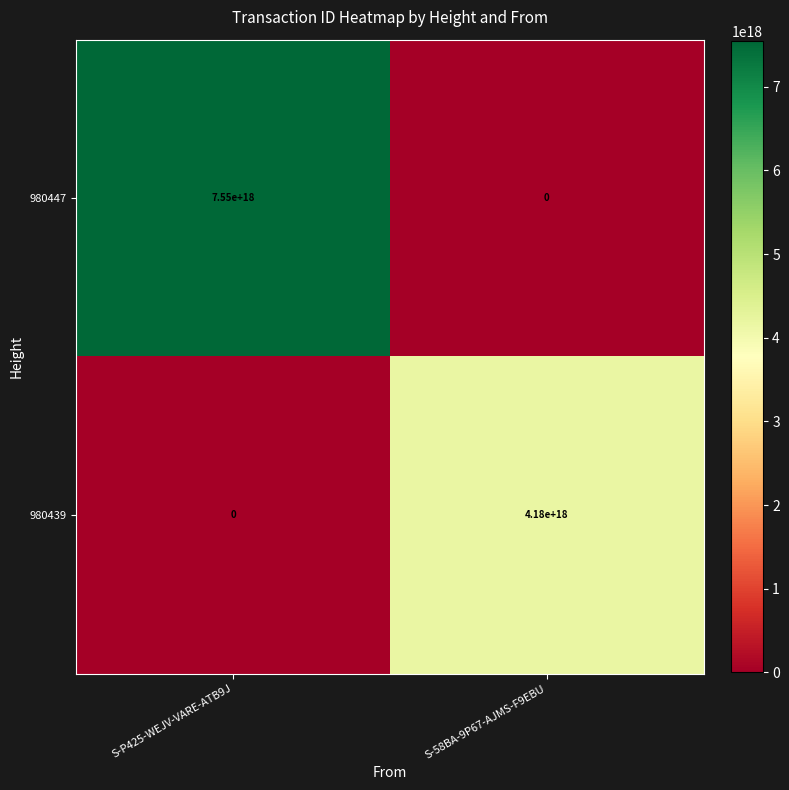

Between S-P425-WEJV-VARE-ATB9J and S-58BA-9P67-AJMS-F9EBU, which series saw the biggest shift?

980447